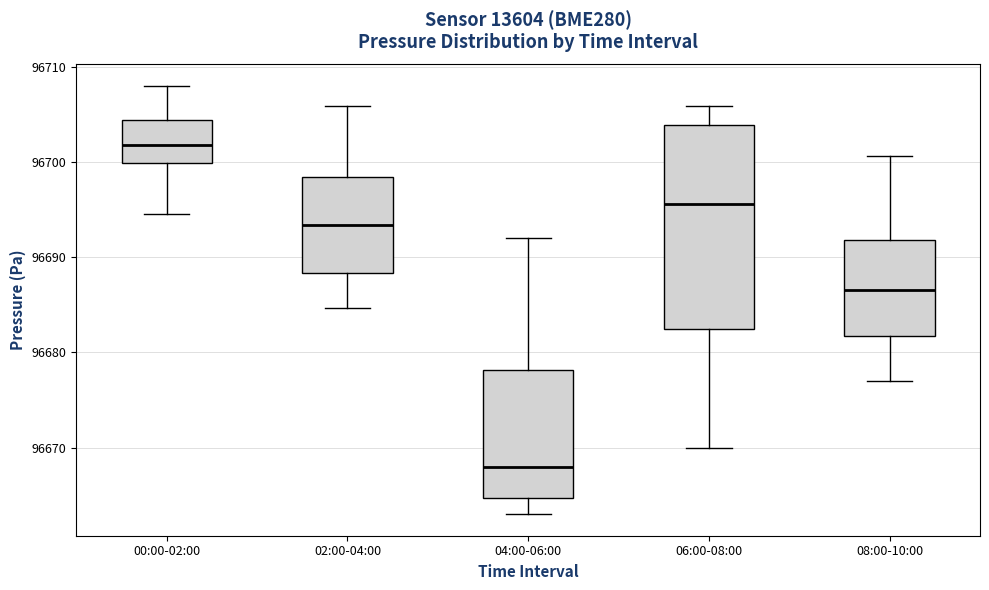

Which box is the tallest, from its lower edge to its upper edge?

06:00-08:00